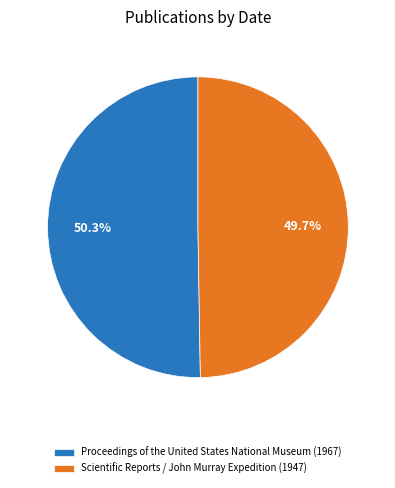

Which slice is the largest?

Proceedings of the United States National Museum (1967)